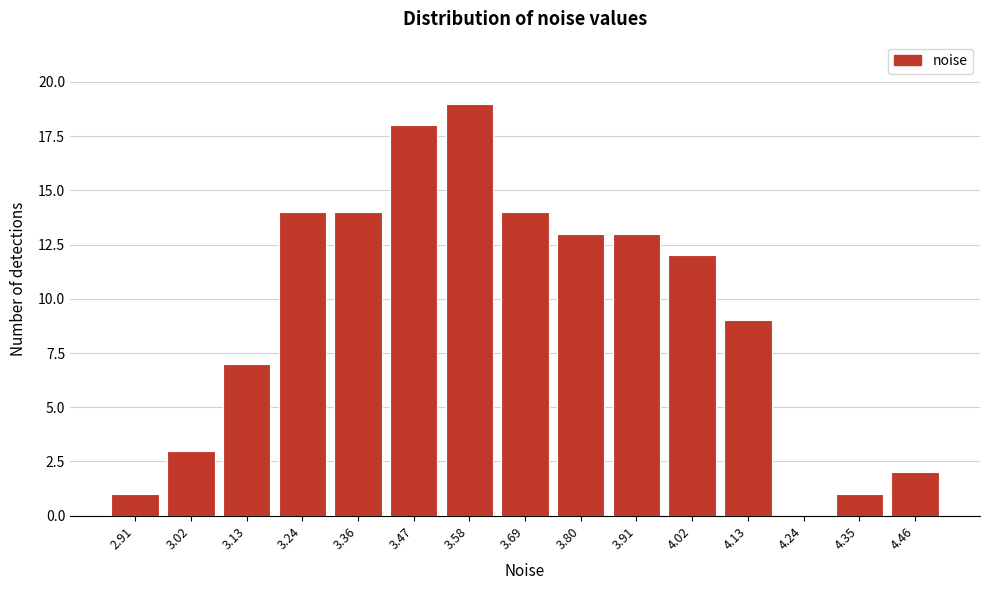

Reading right to left, extract all data points from this chart.

4.46=2	4.35=1	4.24=0	4.13=9	4.02=12	3.91=13	3.80=13	3.69=14	3.58=19	3.47=18	3.36=14	3.24=14	3.13=7	3.02=3	2.91=1